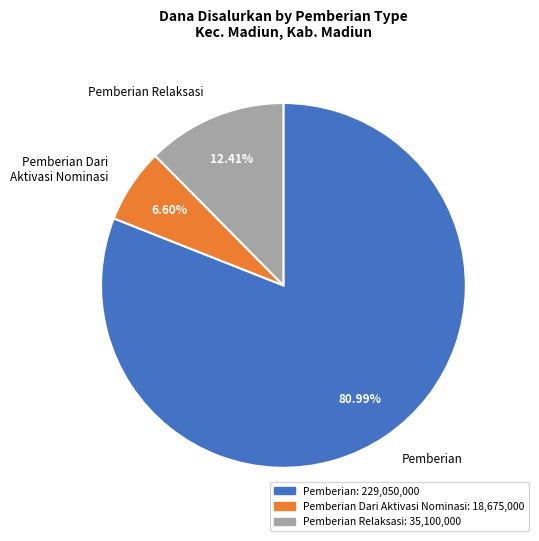

To the nearest percent, what percentage of the pie is Pemberian?

81%